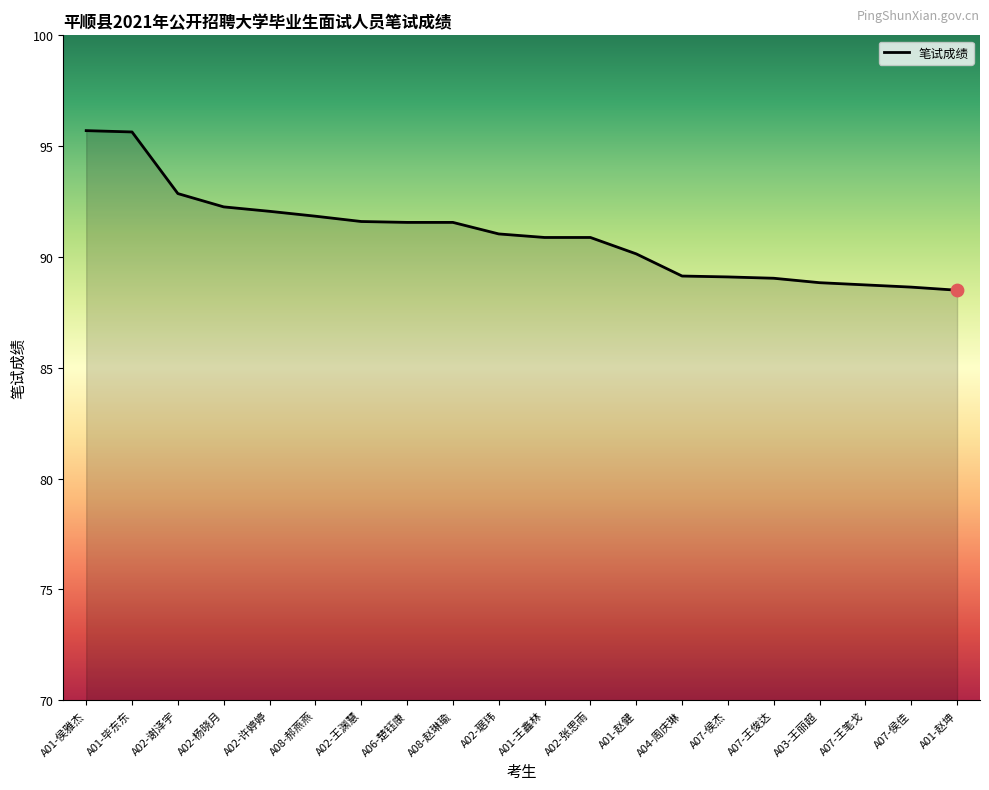

Which has a higher value, A02-王渊慧 or A02-杨晓月?

A02-杨晓月